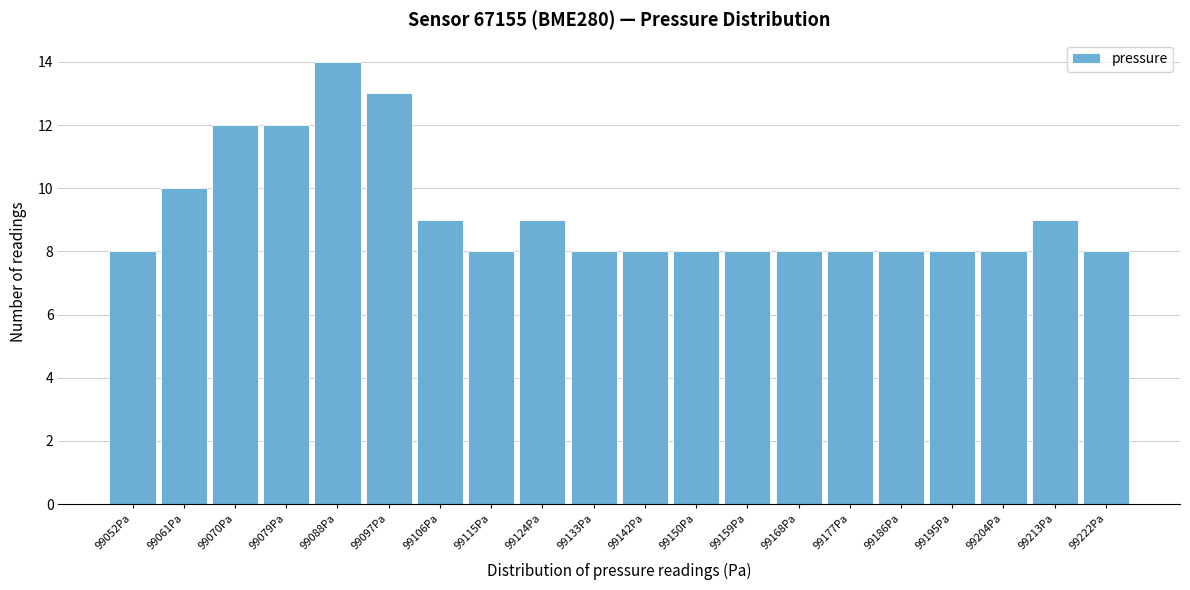

Reading left to right, extract all data points from this chart.

8	10	12	12	14	13	9	8	9	8	8	8	8	8	8	8	8	8	9	8